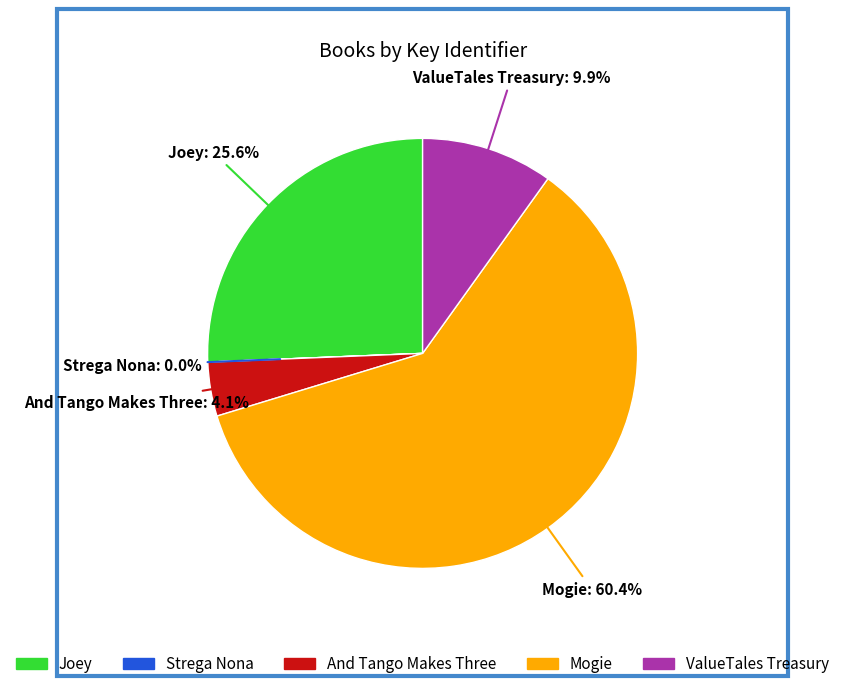

What is the majority slice?

Mogie